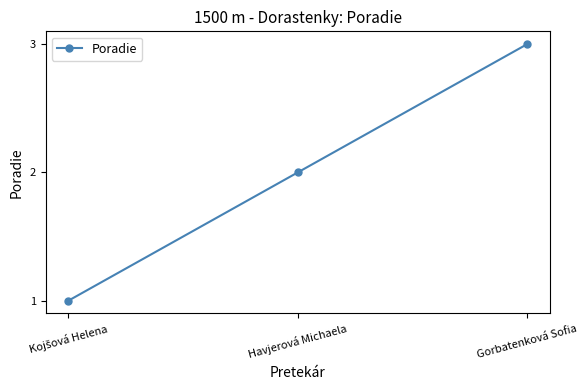

What is the ratio of the value at Gorbatenková Sofia to the value at Havjerová Michaela?

1.5